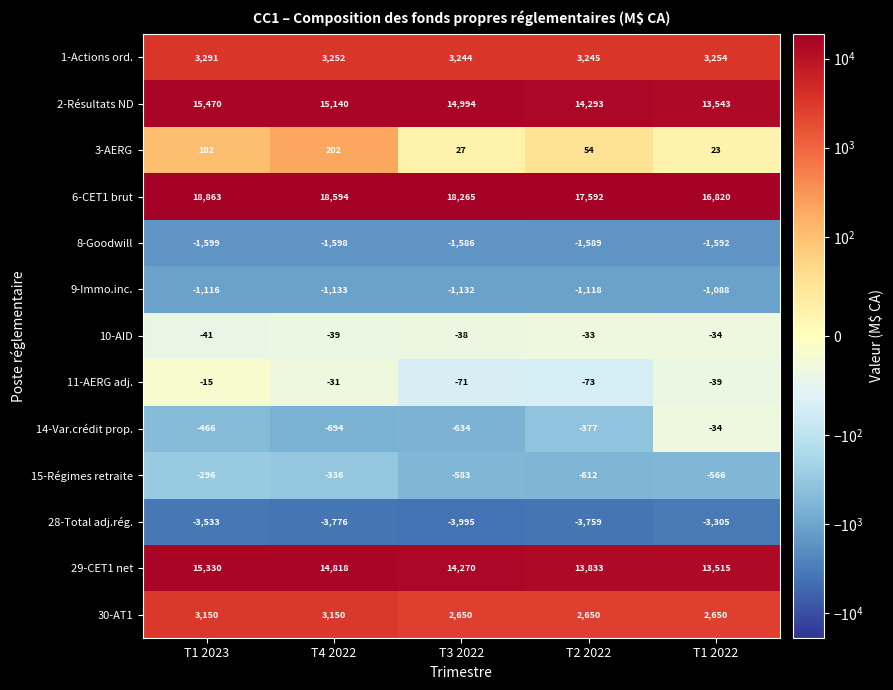

The value of 1-Actions ord. at T3 2022 is 3244. True or false?

True